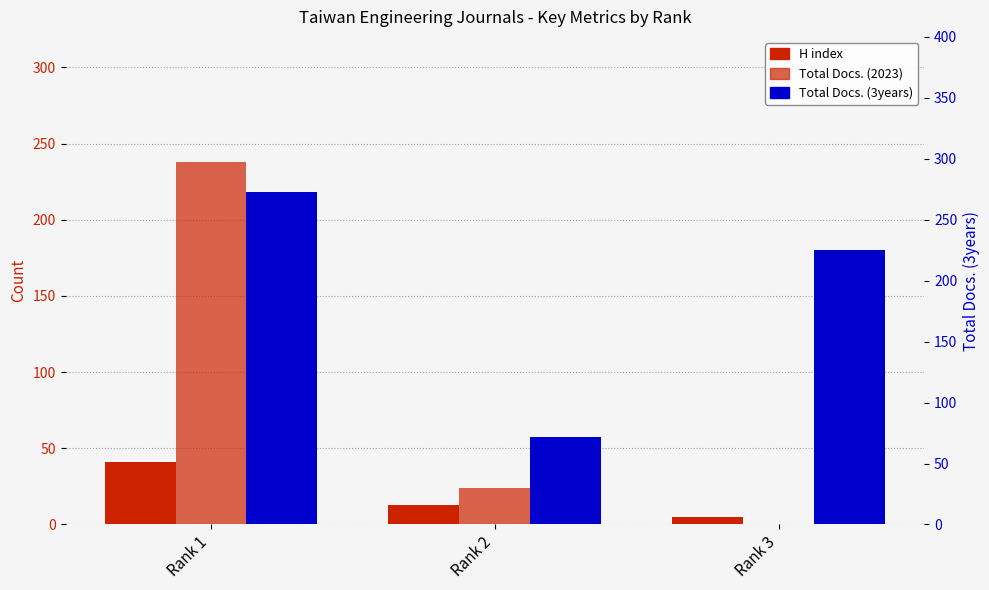

Between Rank 1 and Rank 3, which is larger?

Rank 1